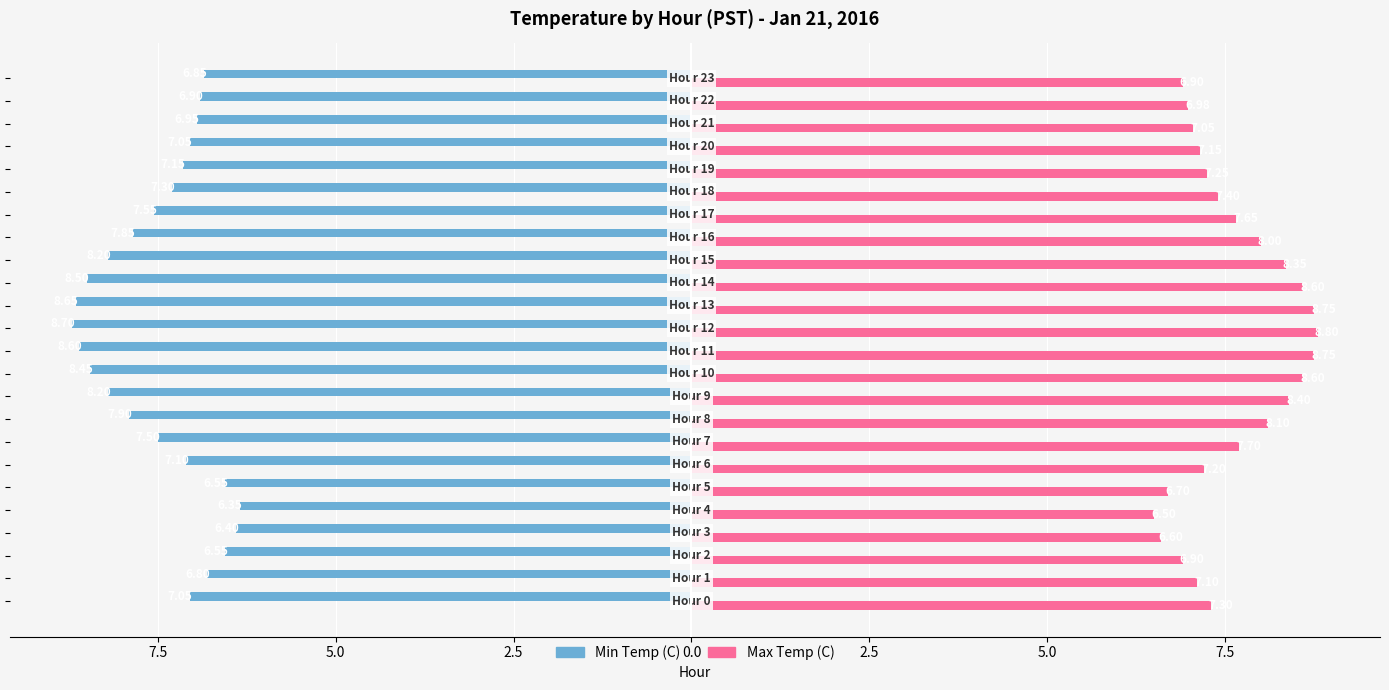

What are all the series names shown in the legend?

Min Temp (C), Max Temp (C)